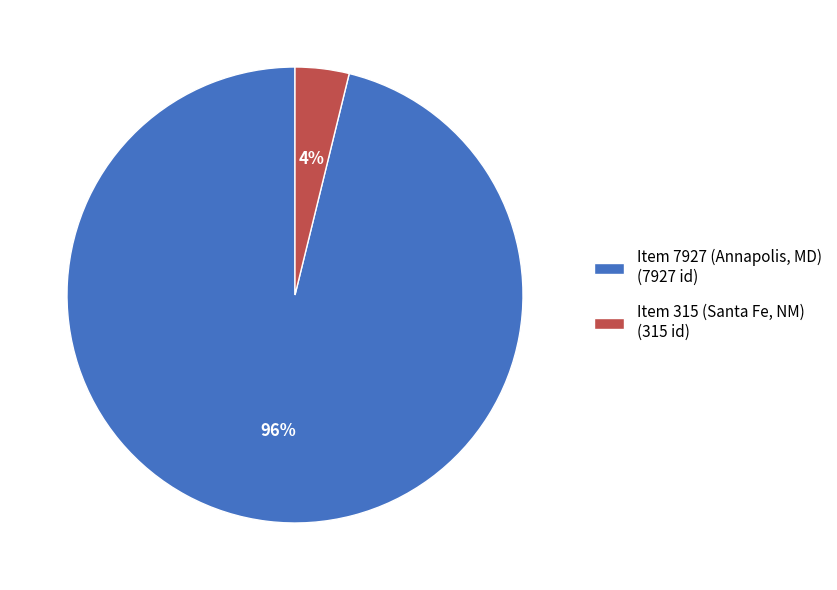

Is it true that Item 315 (Santa Fe, NM) is 18% of the pie?

False